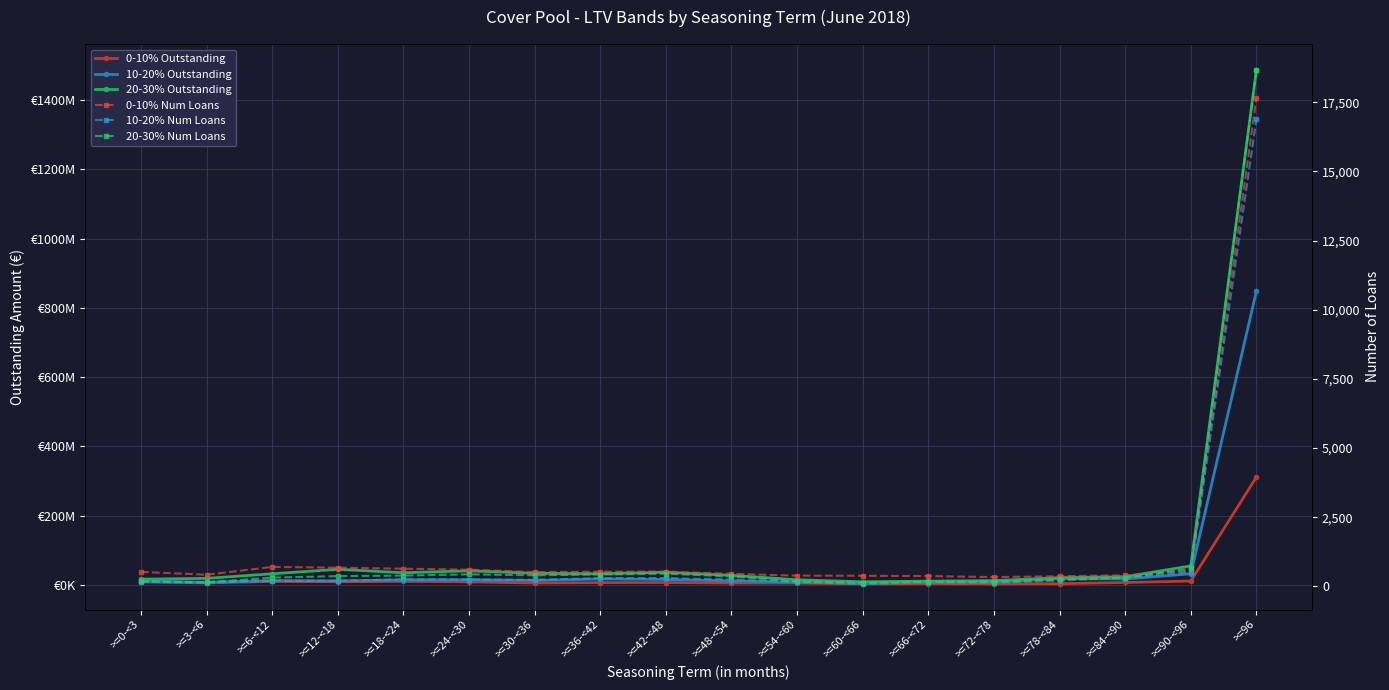

Is this an area chart (filled region under the line)?

No